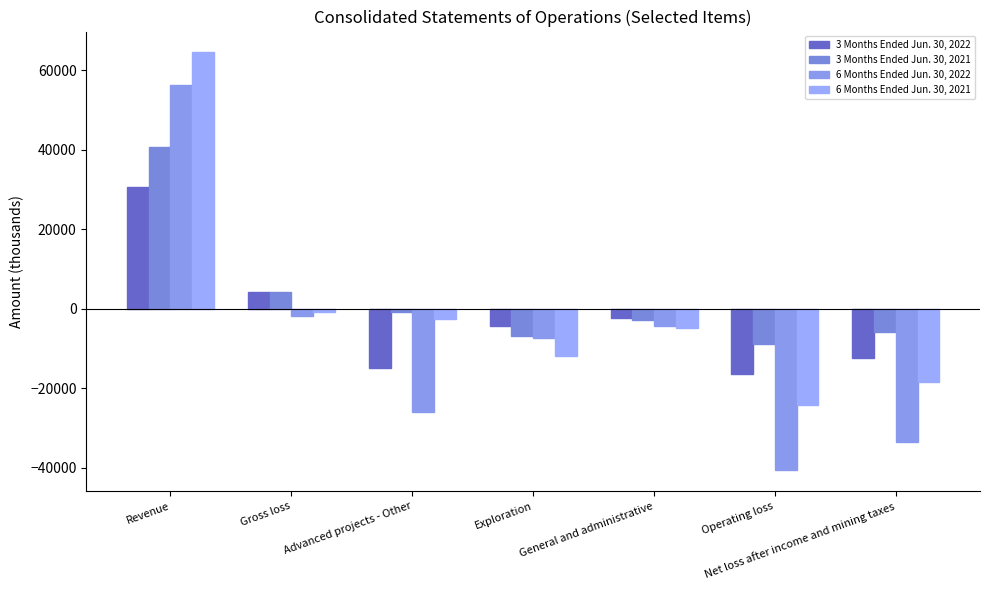

What is the label of the 1st bar from the right?

Net loss after income and mining taxes